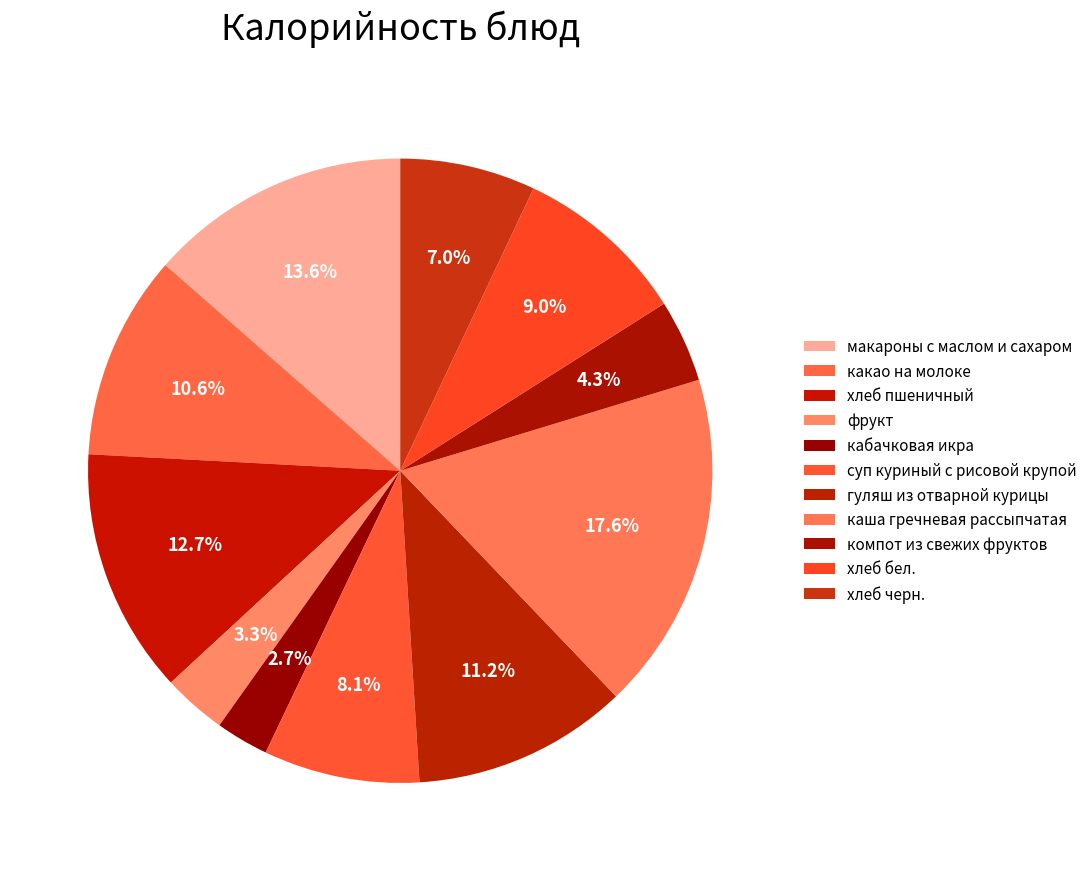

The суп куриный с рисовой крупой slice represents 1% of the pie. True or false?

False